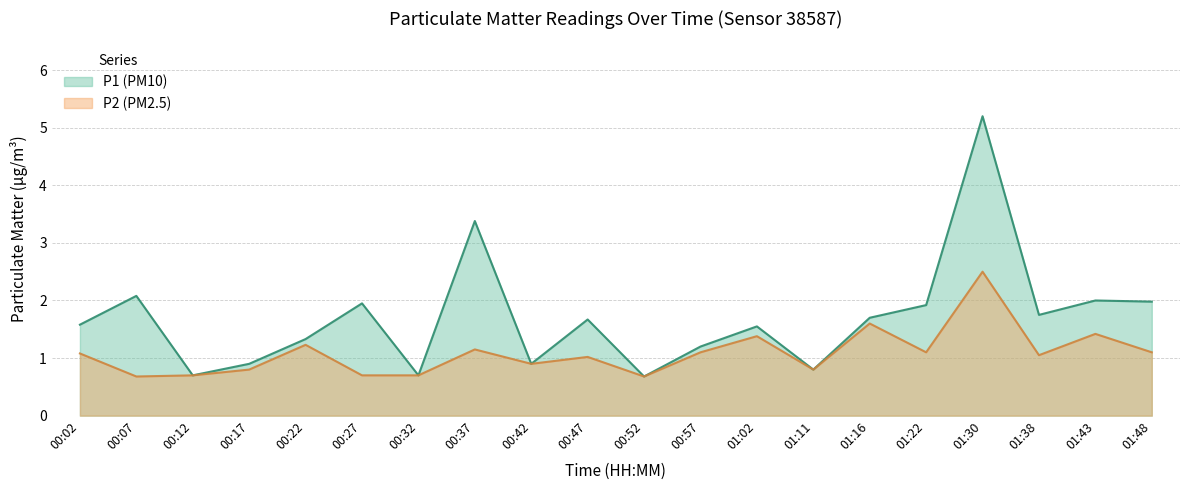

List the labels in order of P2 value, smallest first.

00:07, 00:52, 00:12, 00:27, 00:32, 00:17, 01:11, 00:42, 00:47, 01:38, 00:02, 00:57, 01:22, 01:48, 00:37, 00:22, 01:02, 01:43, 01:16, 01:30